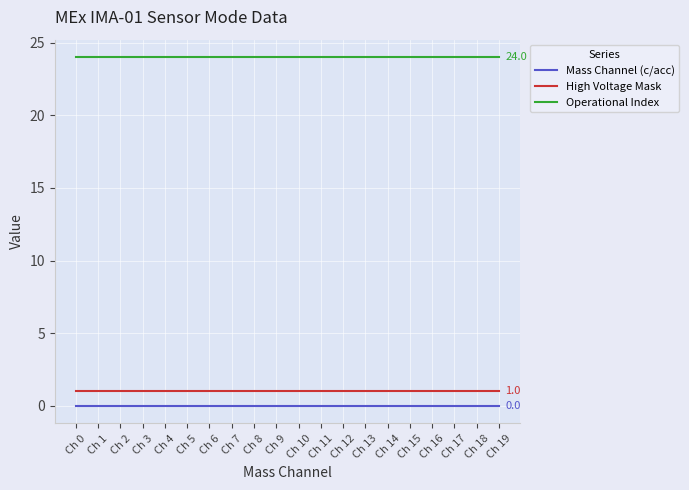

Reading left to right, what are all the values shown in this chart?

Mass Channel (c/acc): Ch 0=0	Ch 1=0	Ch 2=0	Ch 3=0	Ch 4=0	Ch 5=0	Ch 6=0	Ch 7=0	Ch 8=0	Ch 9=0	Ch 10=0	Ch 11=0	Ch 12=0	Ch 13=0	Ch 14=0	Ch 15=0	Ch 16=0	Ch 17=0	Ch 18=0	Ch 19=0
High Voltage Mask: Ch 0=1	Ch 1=1	Ch 2=1	Ch 3=1	Ch 4=1	Ch 5=1	Ch 6=1	Ch 7=1	Ch 8=1	Ch 9=1	Ch 10=1	Ch 11=1	Ch 12=1	Ch 13=1	Ch 14=1	Ch 15=1	Ch 16=1	Ch 17=1	Ch 18=1	Ch 19=1
Operational Index: Ch 0=24	Ch 1=24	Ch 2=24	Ch 3=24	Ch 4=24	Ch 5=24	Ch 6=24	Ch 7=24	Ch 8=24	Ch 9=24	Ch 10=24	Ch 11=24	Ch 12=24	Ch 13=24	Ch 14=24	Ch 15=24	Ch 16=24	Ch 17=24	Ch 18=24	Ch 19=24